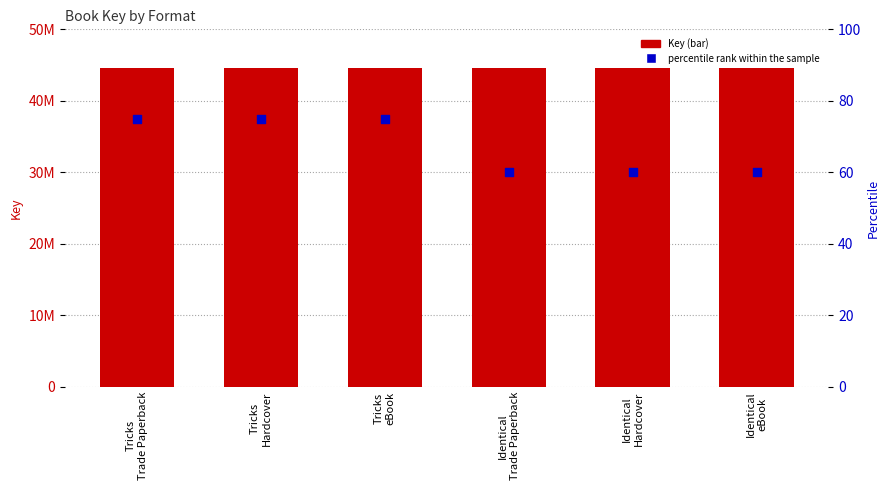

Which series has the largest Y range (max minus min)?

Key